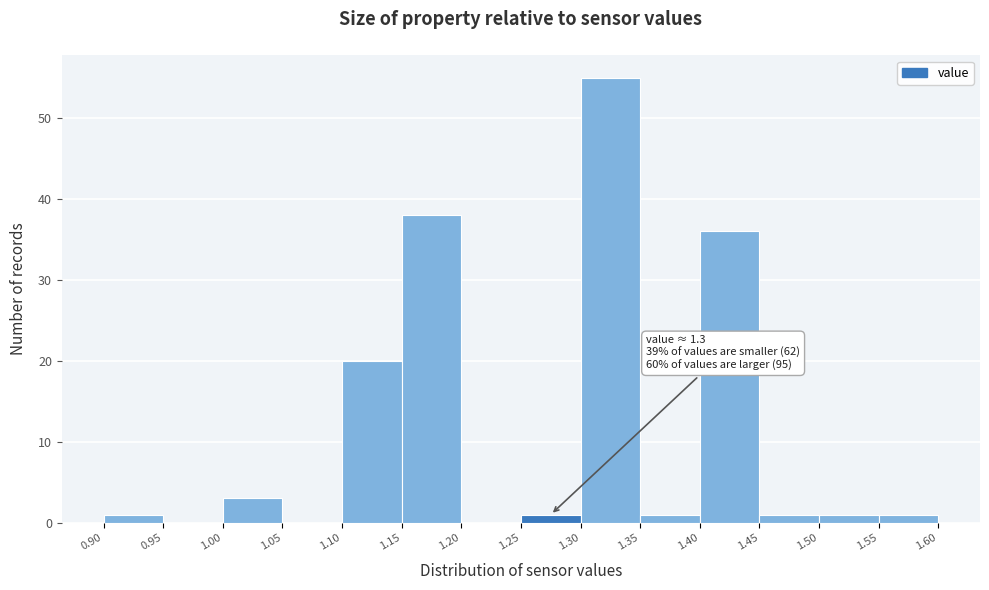

Over which range of the x-axis is the bar tallest?

1.30 to 1.35